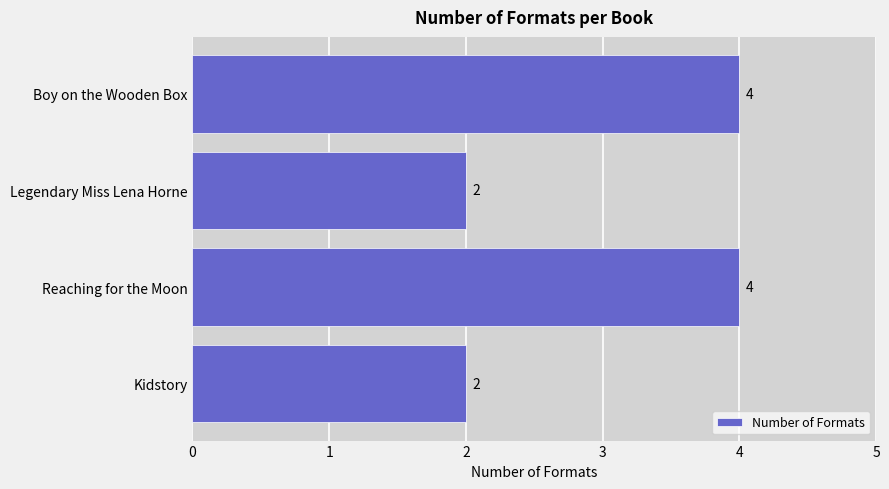

How many bars are there in total?

4